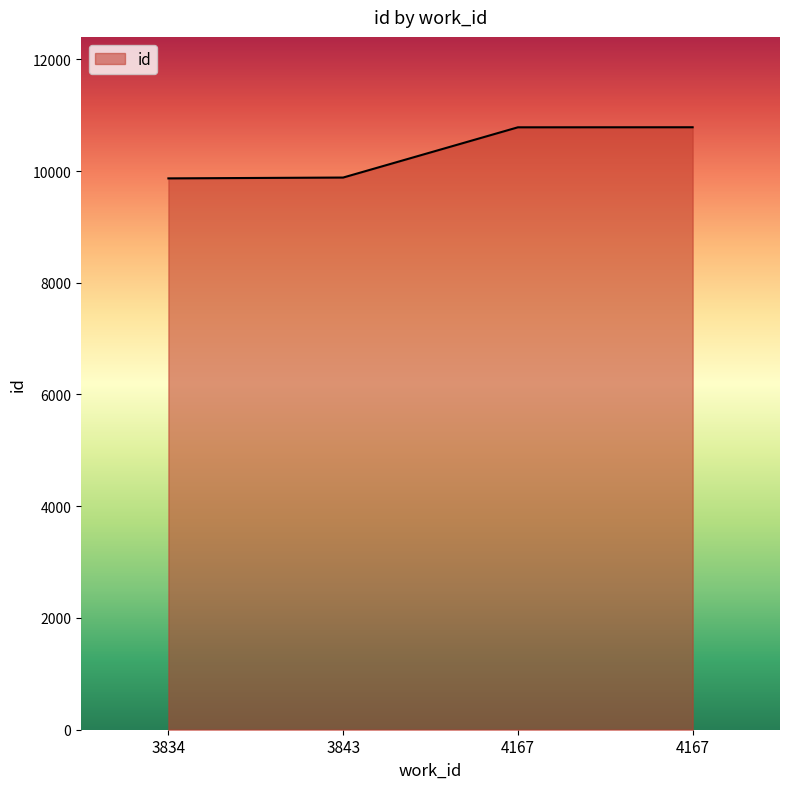

What is the maximum value shown in the chart?

10783